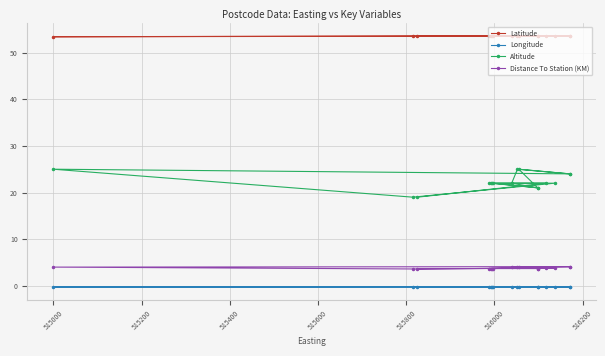

At how many categories does at least one series exceed 6?

16